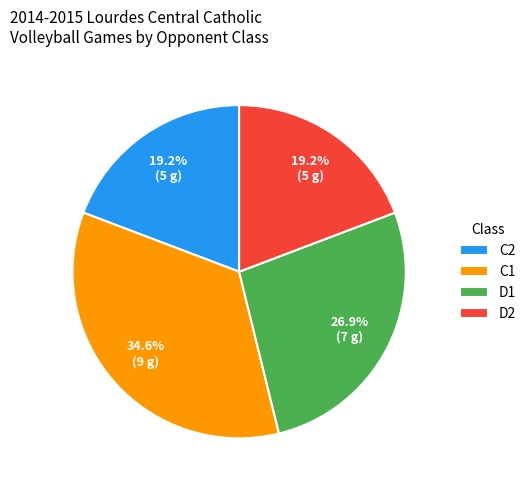

Which slice is the largest?

C1